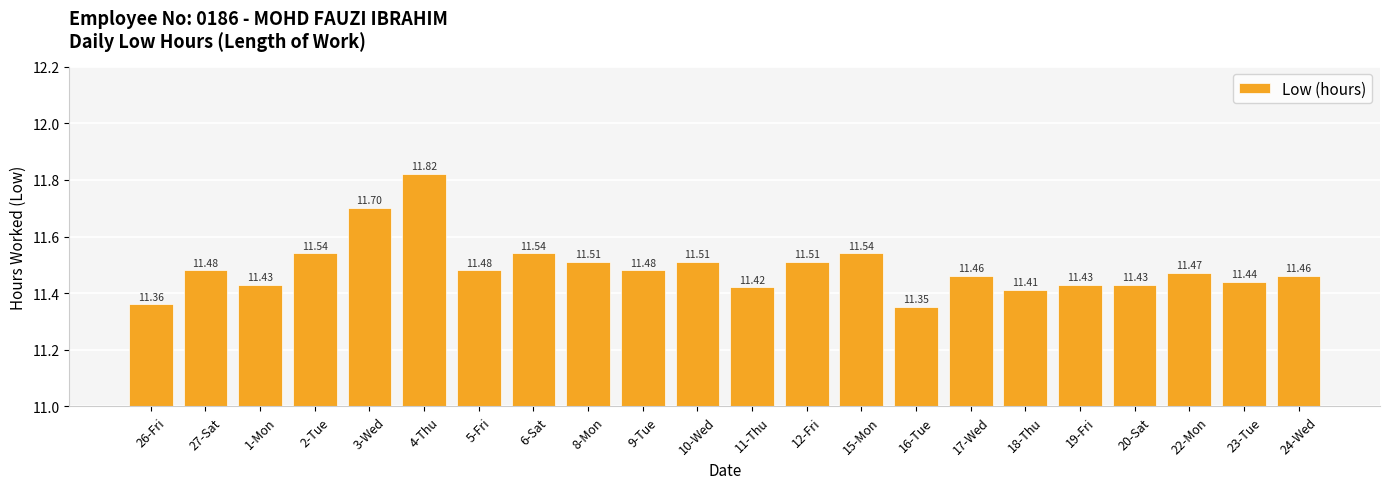

What is the difference between the maximum and minimum values?

0.5